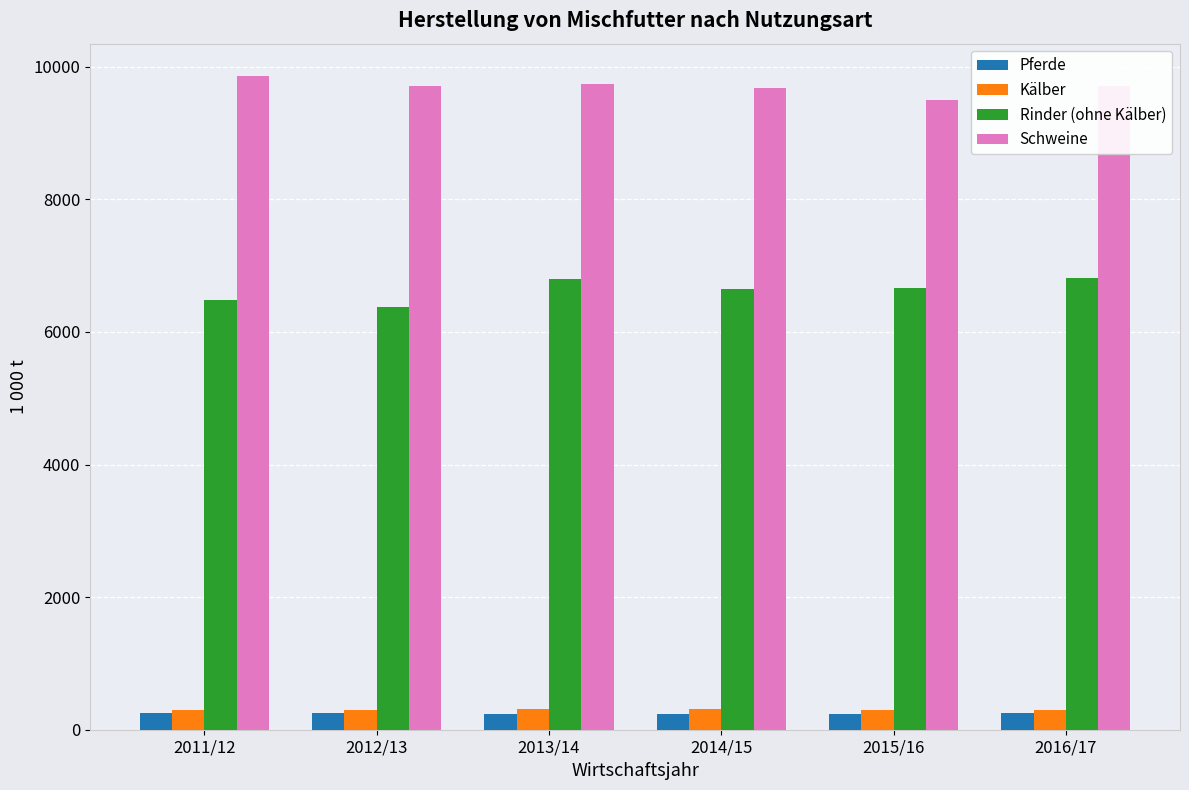

What is the difference between the maximum and minimum values in the Rinder (ohne Kälber) series?

442.7